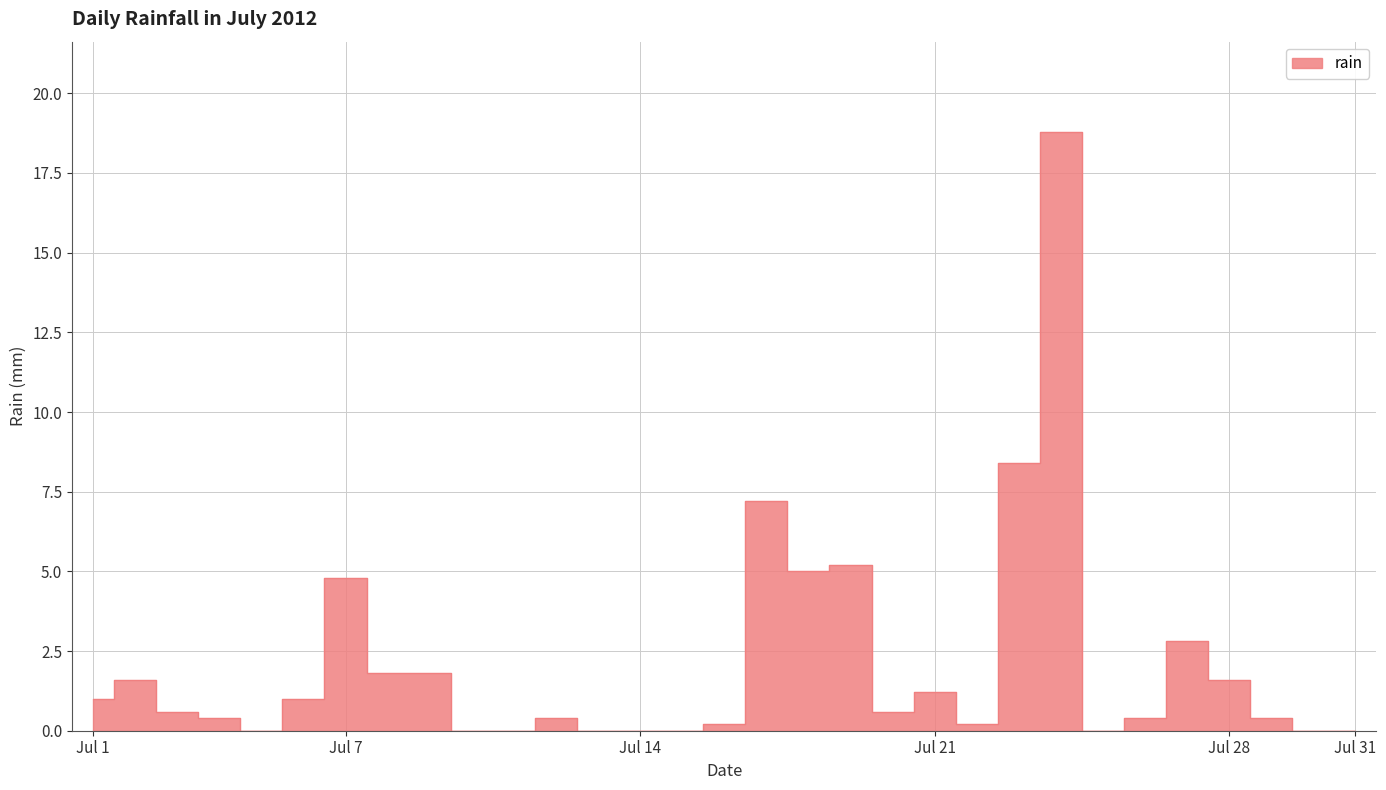

How many points are lower than both their immediate neighbors (excluding endpoints)?

5